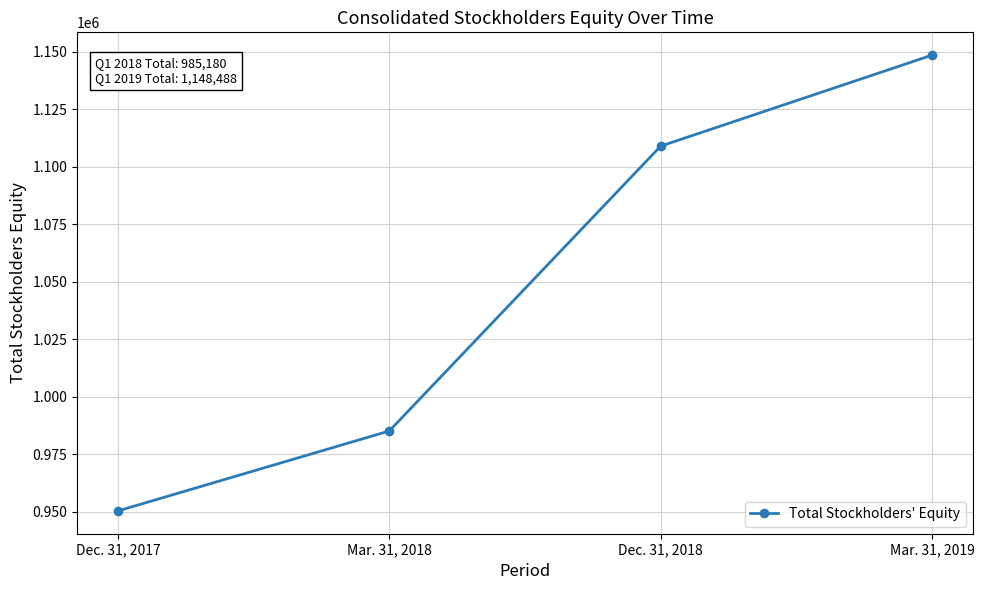

What is the difference between the maximum and minimum values?

198050